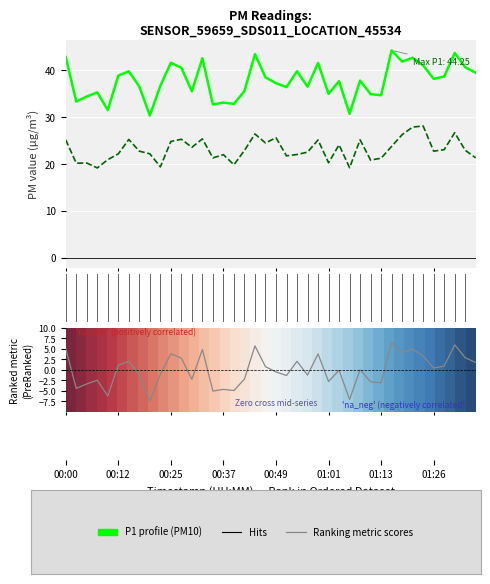

True or false: P2 (PM2.5) and 0.0 intersect in this chart.

False